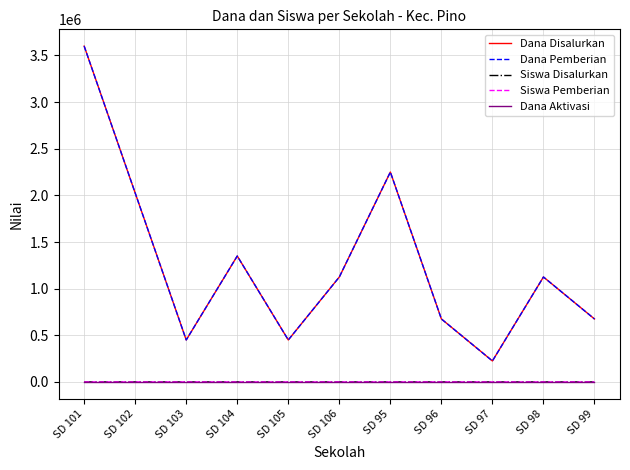

Rank the series by their maximum value, from highest to lowest.

Dana Disalurkan, Dana Pemberian, Siswa Disalurkan, Siswa Pemberian, Dana Aktivasi